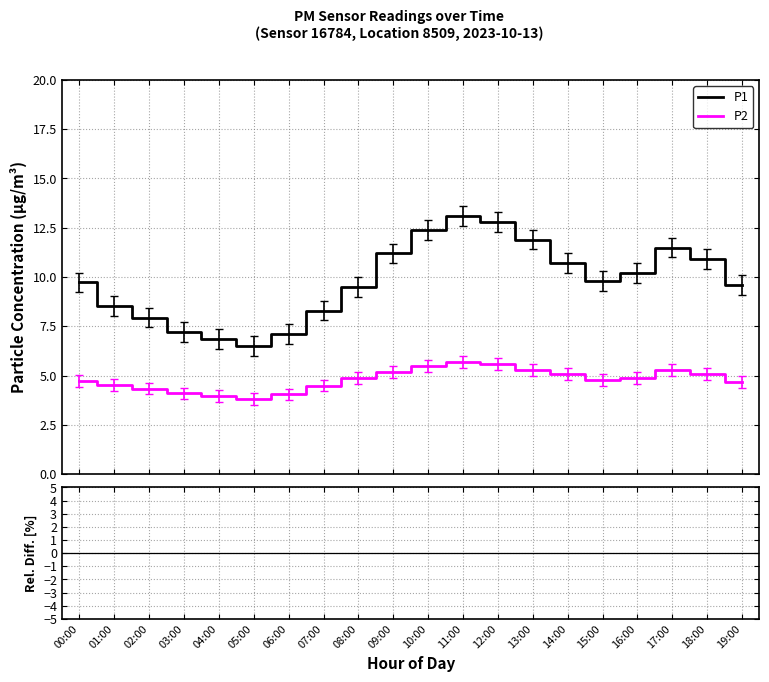

List the series in order of their peak value, highest first.

Rel. Diff P1-P2, P1, P2